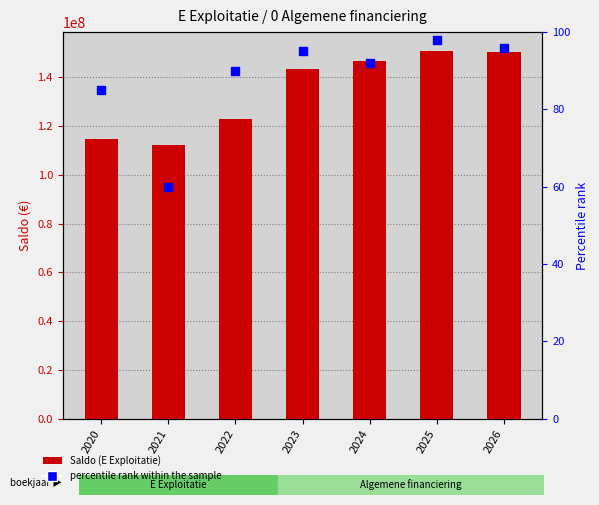

What is the total value across all series at 2020?

114796856.6